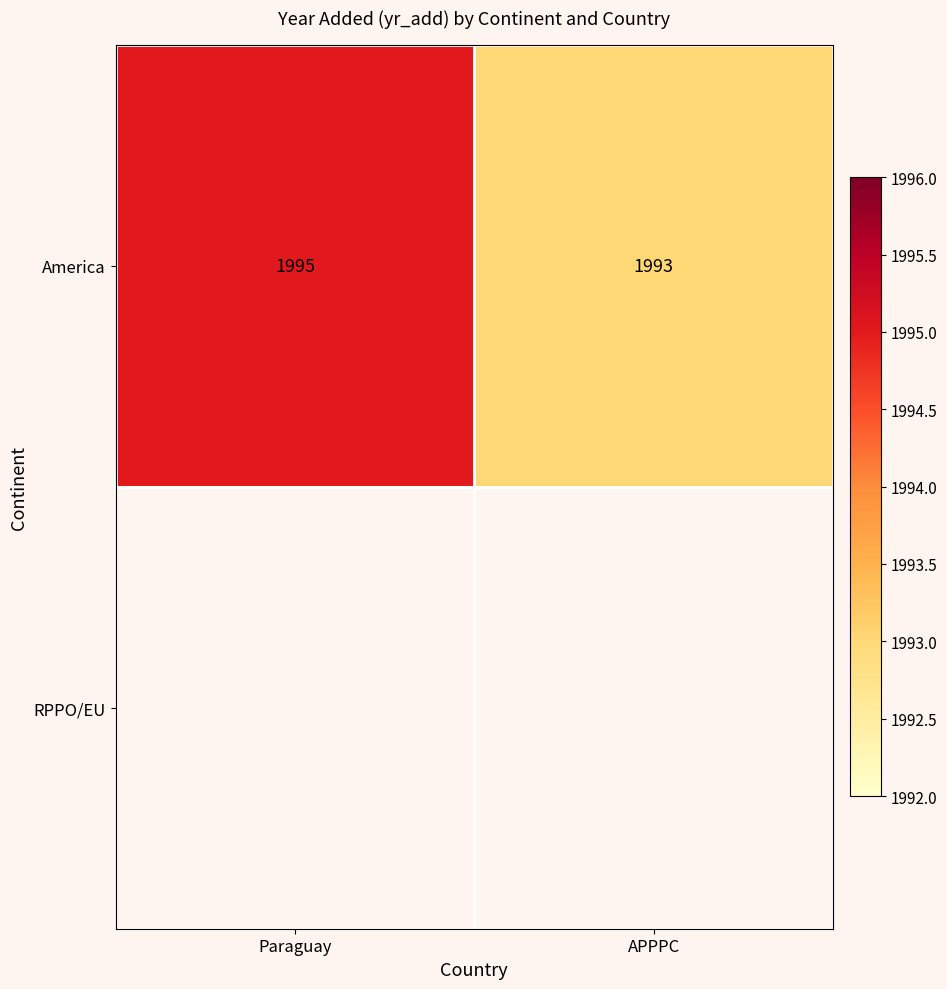

What is the sum of the America values at Paraguay and APPPC?

3988